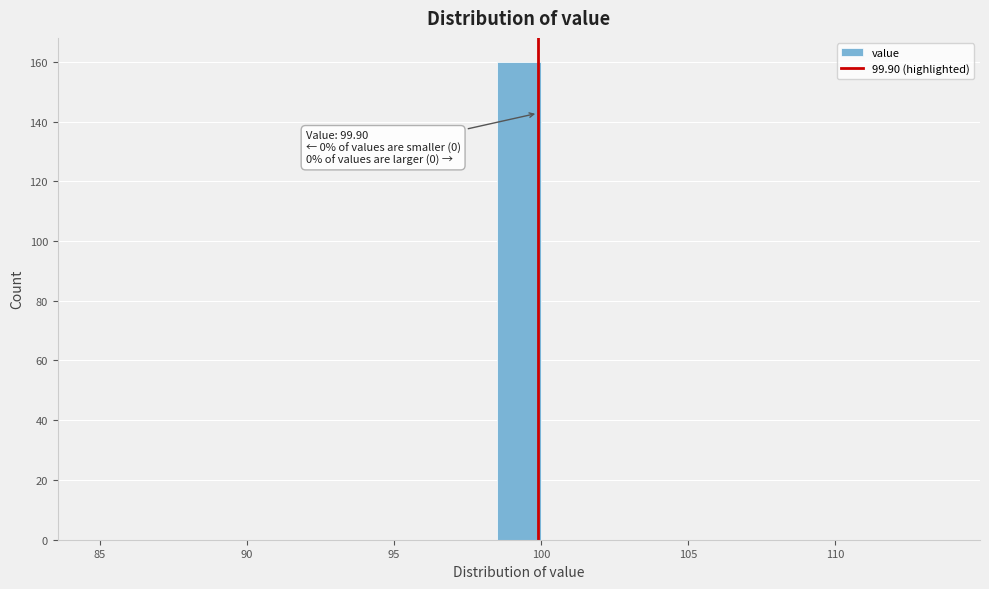

Around what value on the x-axis is the tallest bar? Give the approximate position of its centre, as read against the axis.

99.5